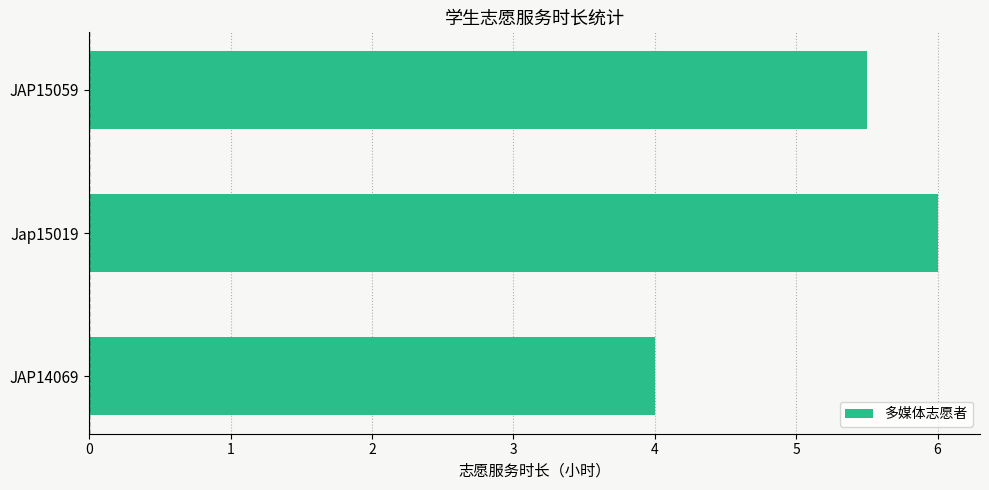

What is the sum of all values?

15.5